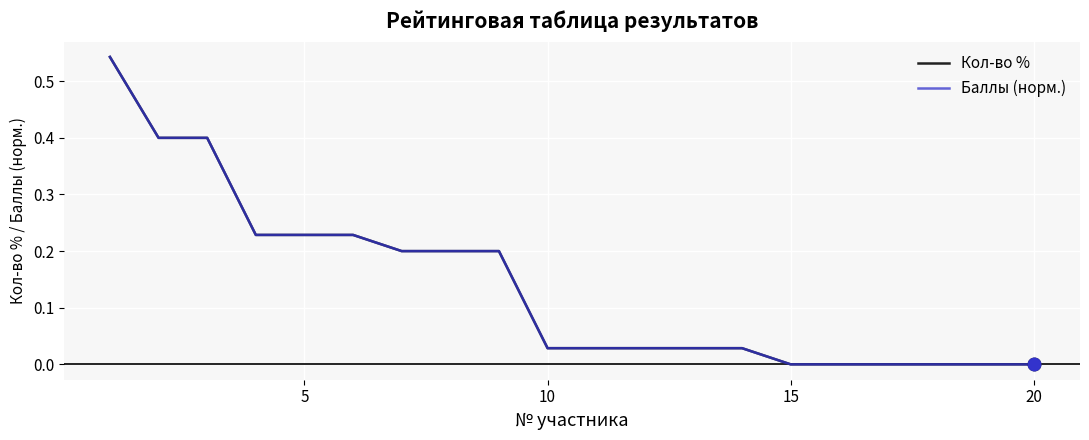

Does the chart display data point markers on the line(s)?

No